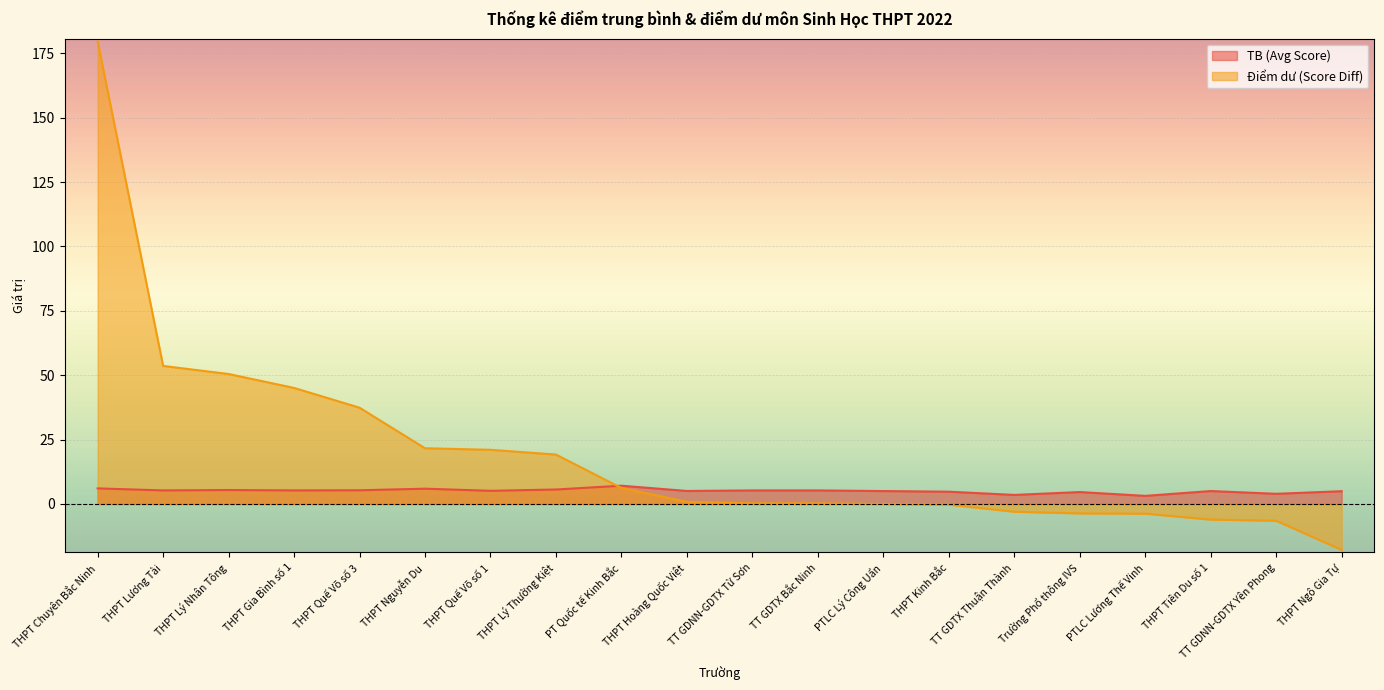

The value of TB (Avg Score) at TT GDNN-GDTX Yên Phong is 5.3. True or false?

False